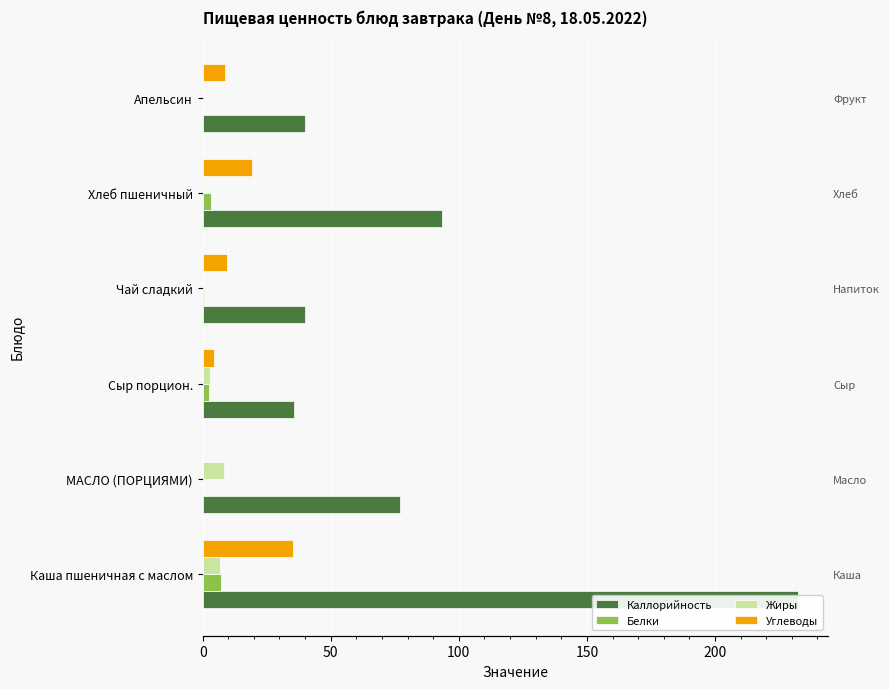

What is the sum of the Белки values at Сыр порцион. and Хлеб пшеничный?

5.5